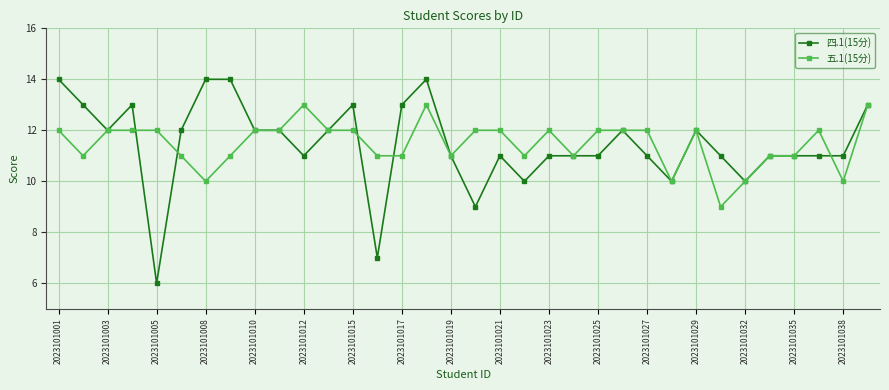

Does the chart display data point markers on the line(s)?

Yes